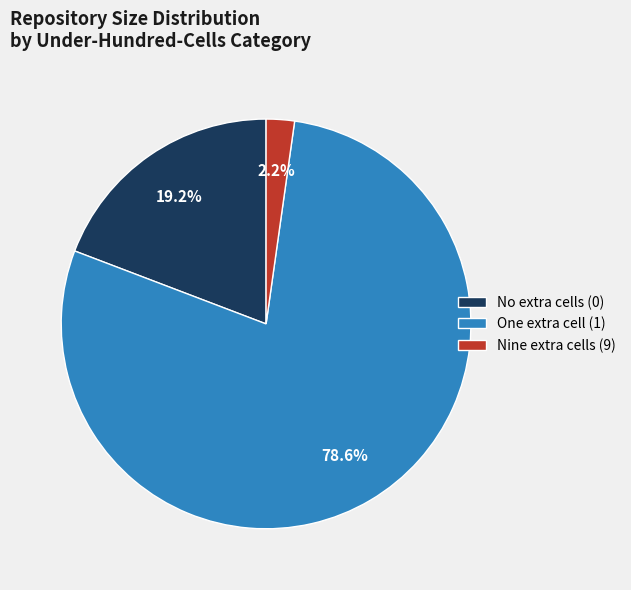

Between One extra cell (1) and Nine extra cells (9), which is larger?

One extra cell (1)